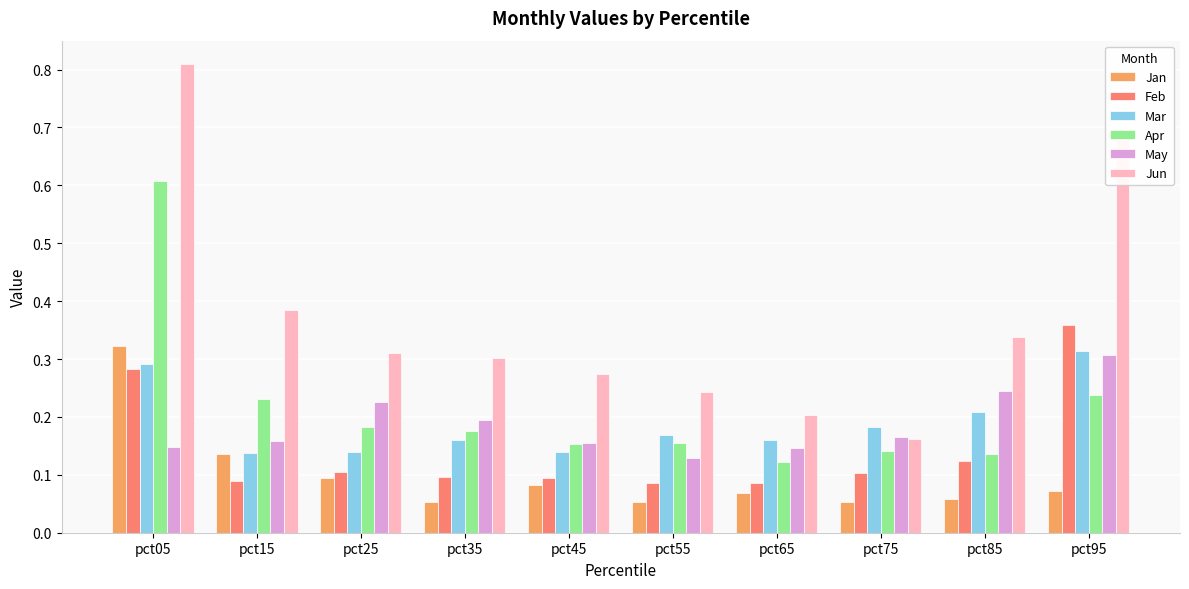

How many groups of bars are there?

10